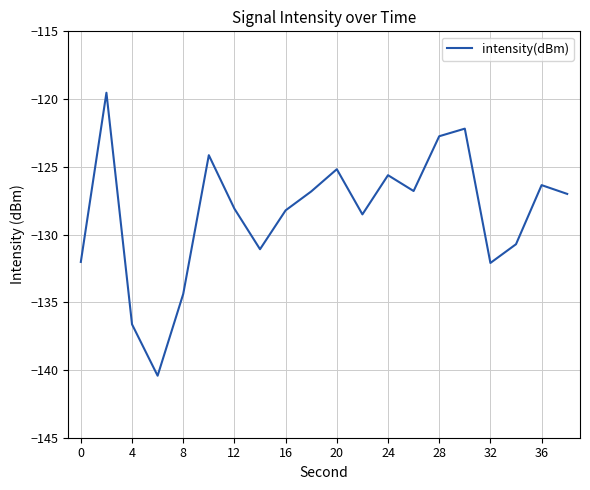

How many interior local valleys (lower than both neighbors) does the data have?

5